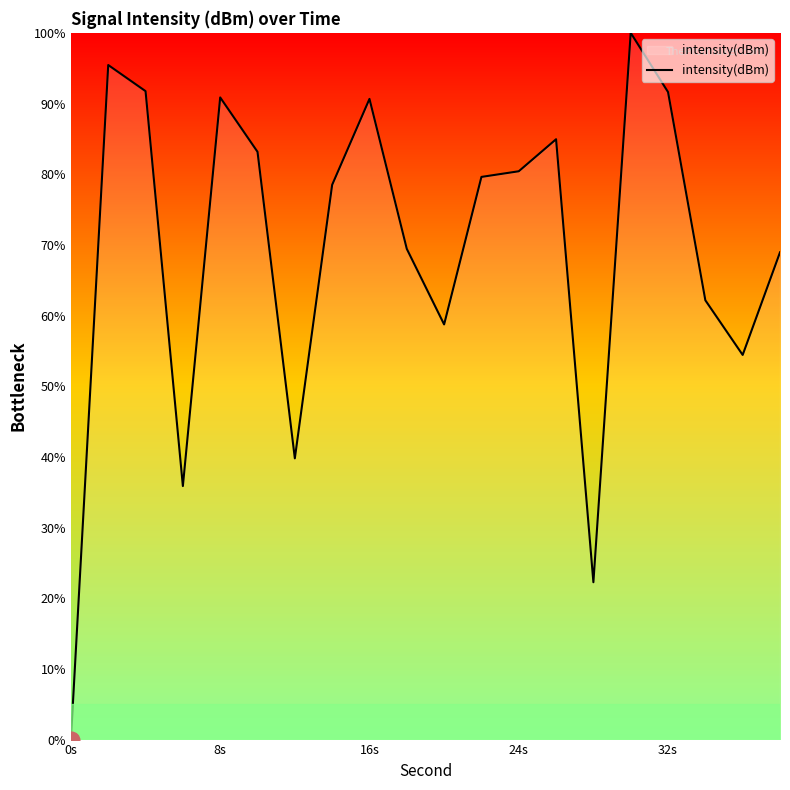

What is the difference between the maximum and minimum values?

100.0